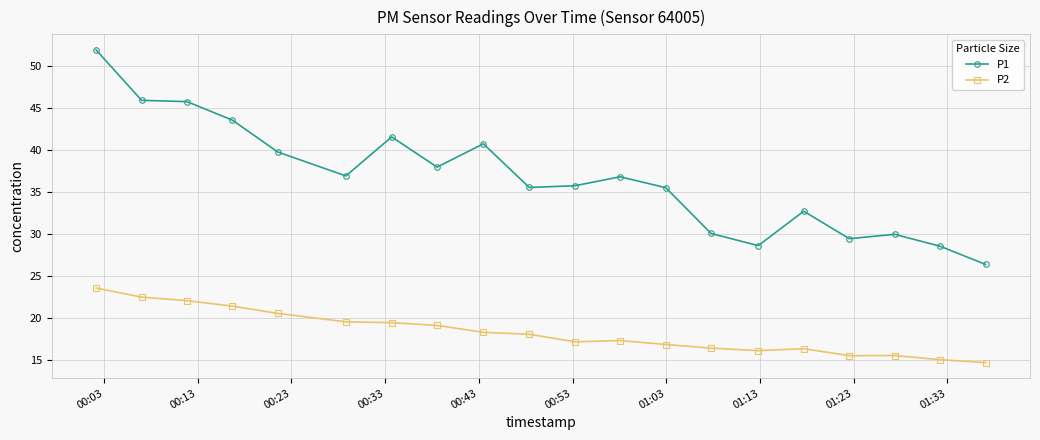

Rank the series by their average value, from lowest to highest.

P2, P1